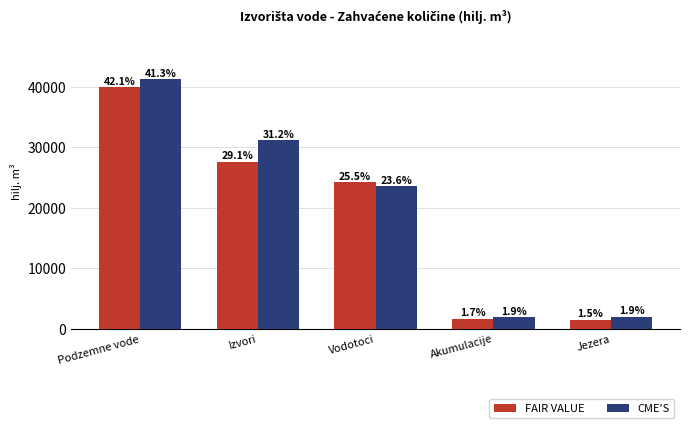

Is it true that FAIR VALUE equals 24185 at Vodotoci?

True